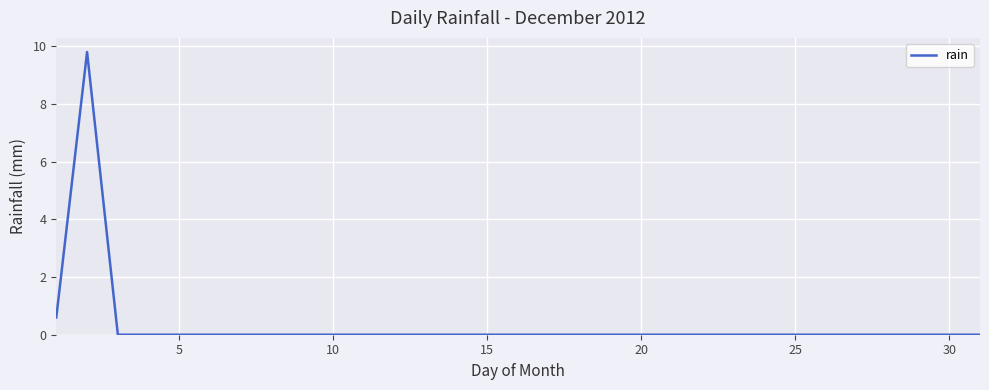

What is the difference between the maximum and minimum values?

9.8